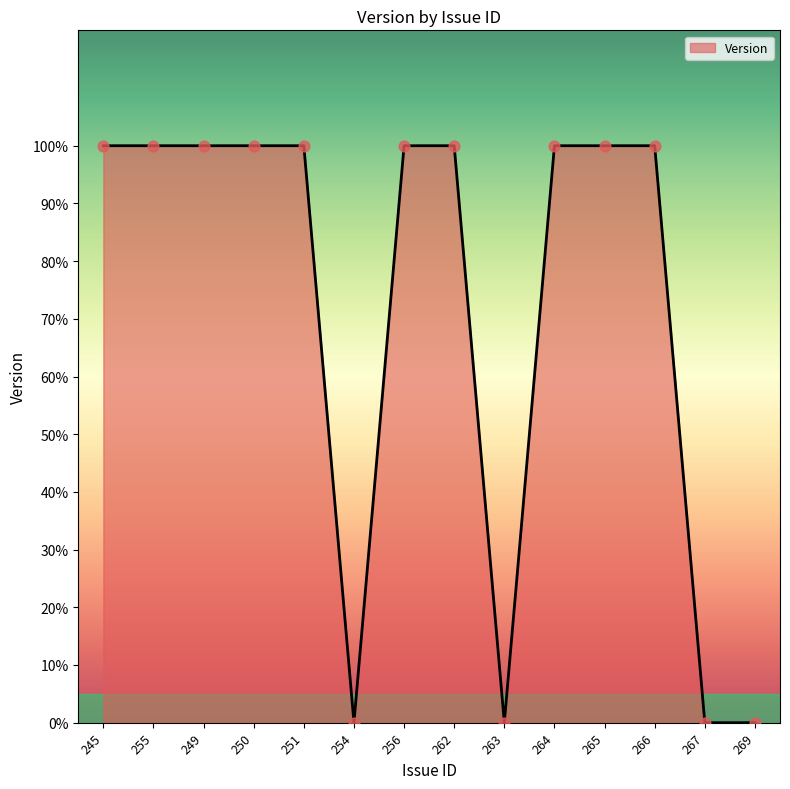

Is this an area chart (filled region under the line)?

Yes